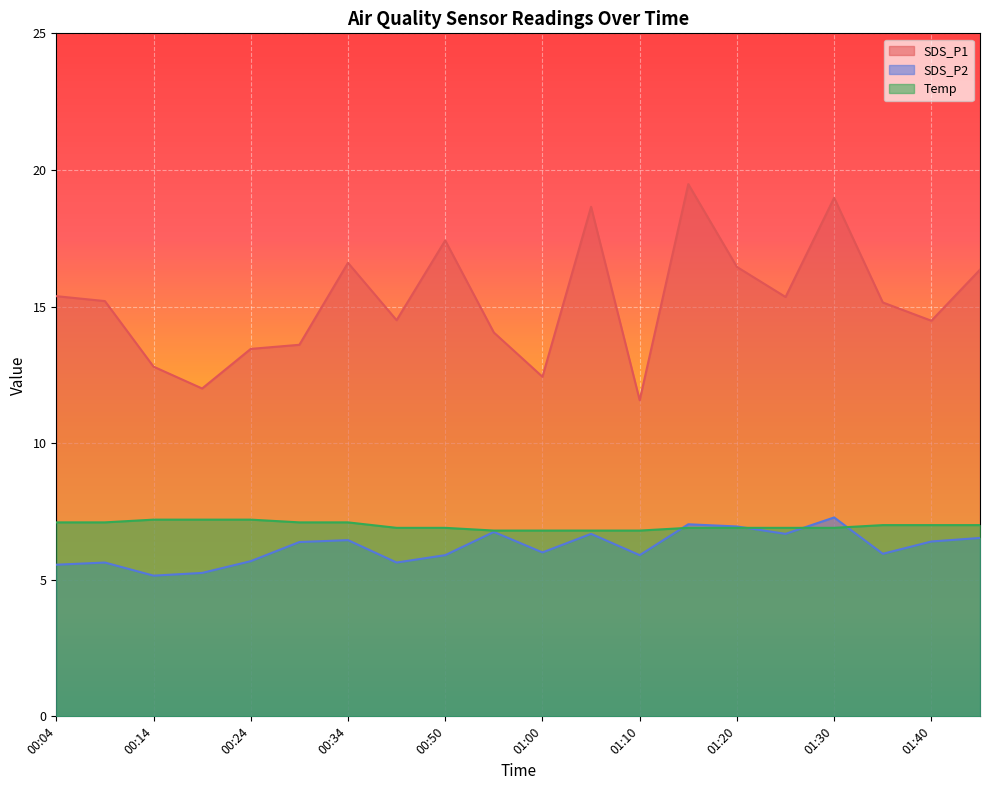

The value of SDS_P1 at 00:04 is 6.2. True or false?

False